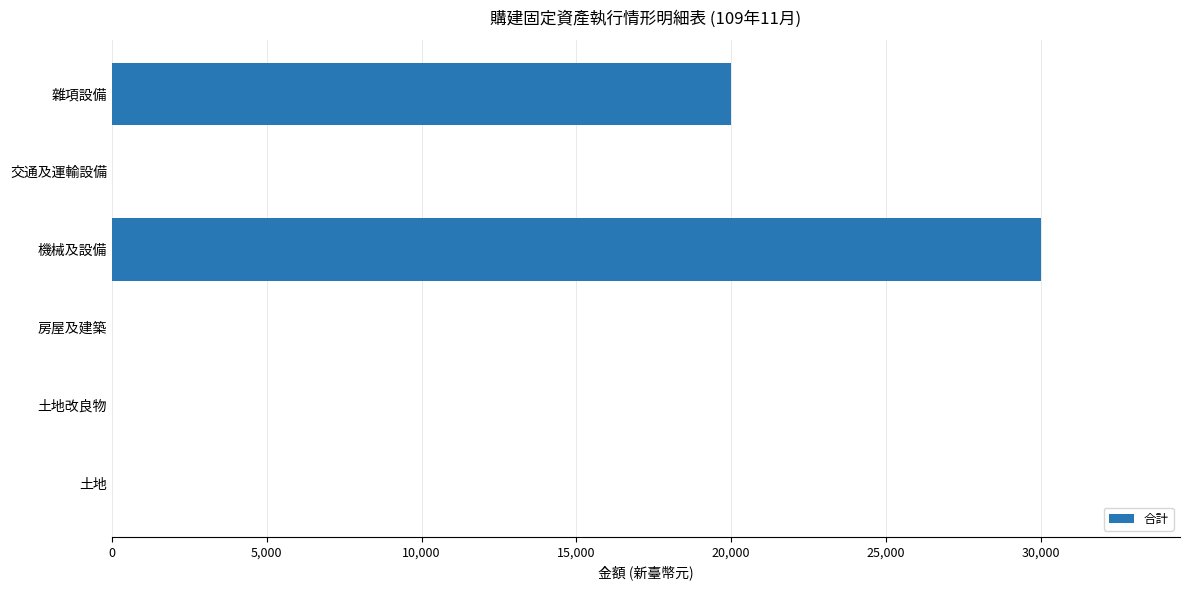

What is the change in value from 土地改良物 to 機械及設備?

+30000